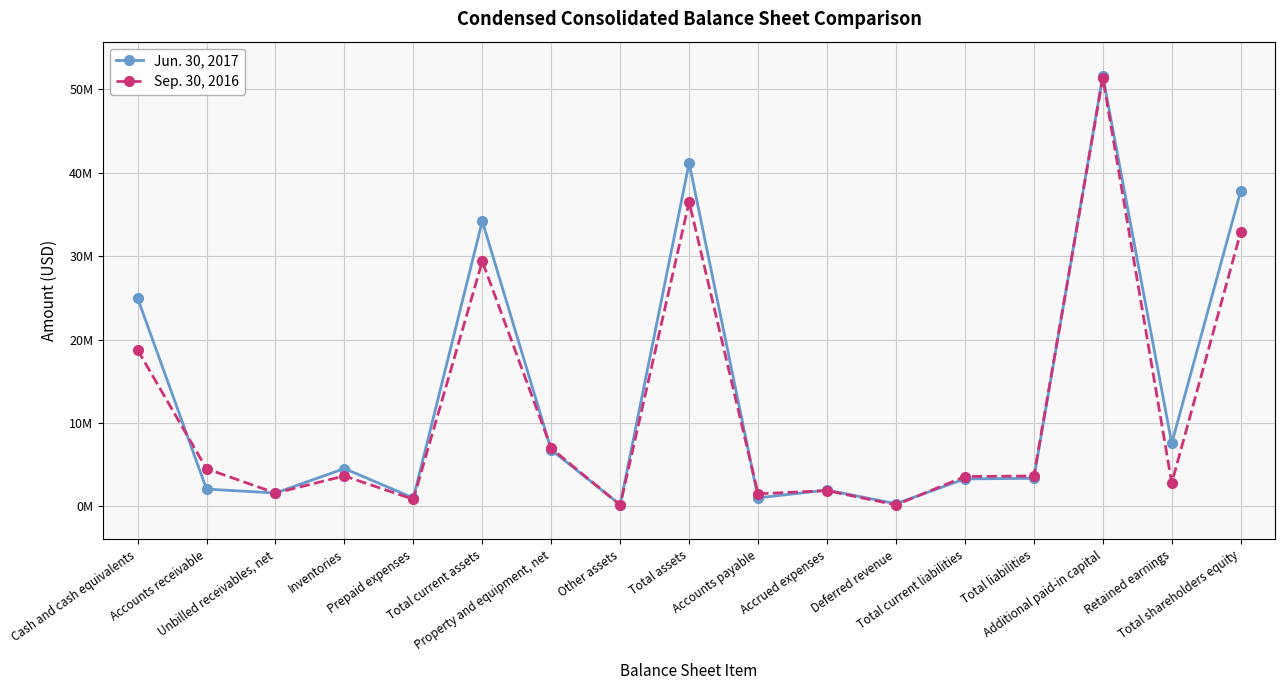

List the labels in order of Jun. 30, 2017 value, smallest first.

Other assets, Deferred revenue, Prepaid expenses, Accounts payable, Unbilled receivables, net, Accrued expenses, Accounts receivable, Total current liabilities, Total liabilities, Inventories, Property and equipment, net, Retained earnings, Cash and cash equivalents, Total current assets, Total shareholders equity, Total assets, Additional paid-in capital